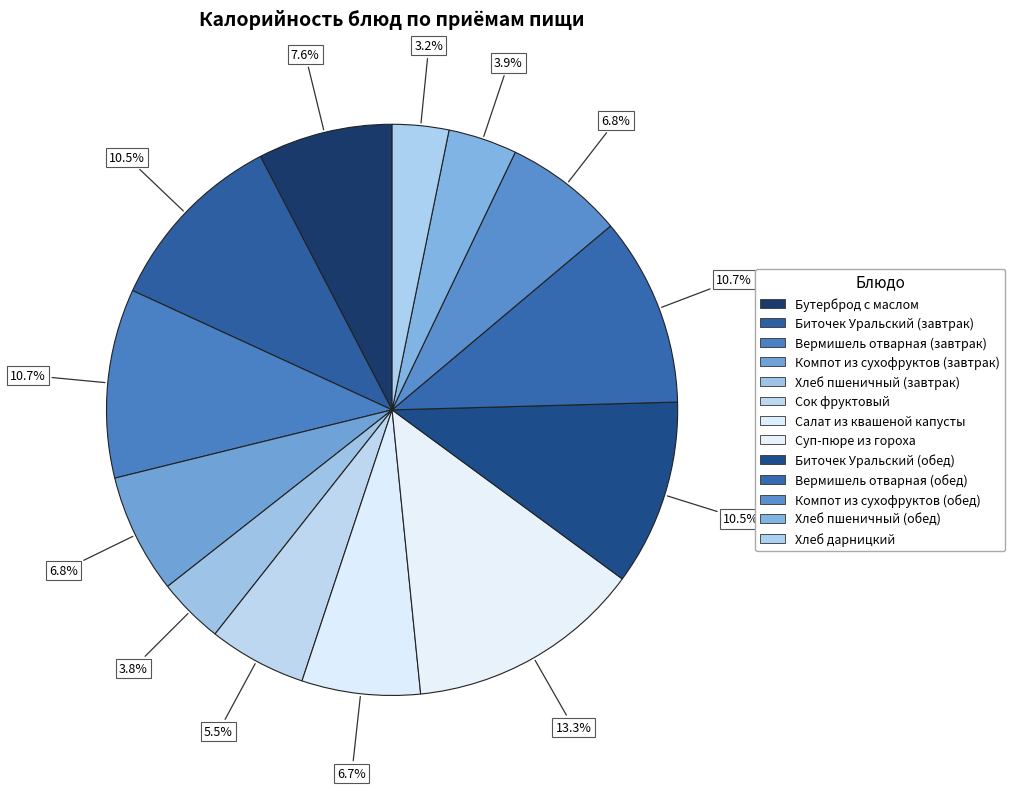

How much of the chart is everything except Биточек Уральский (обед)?

89.5%